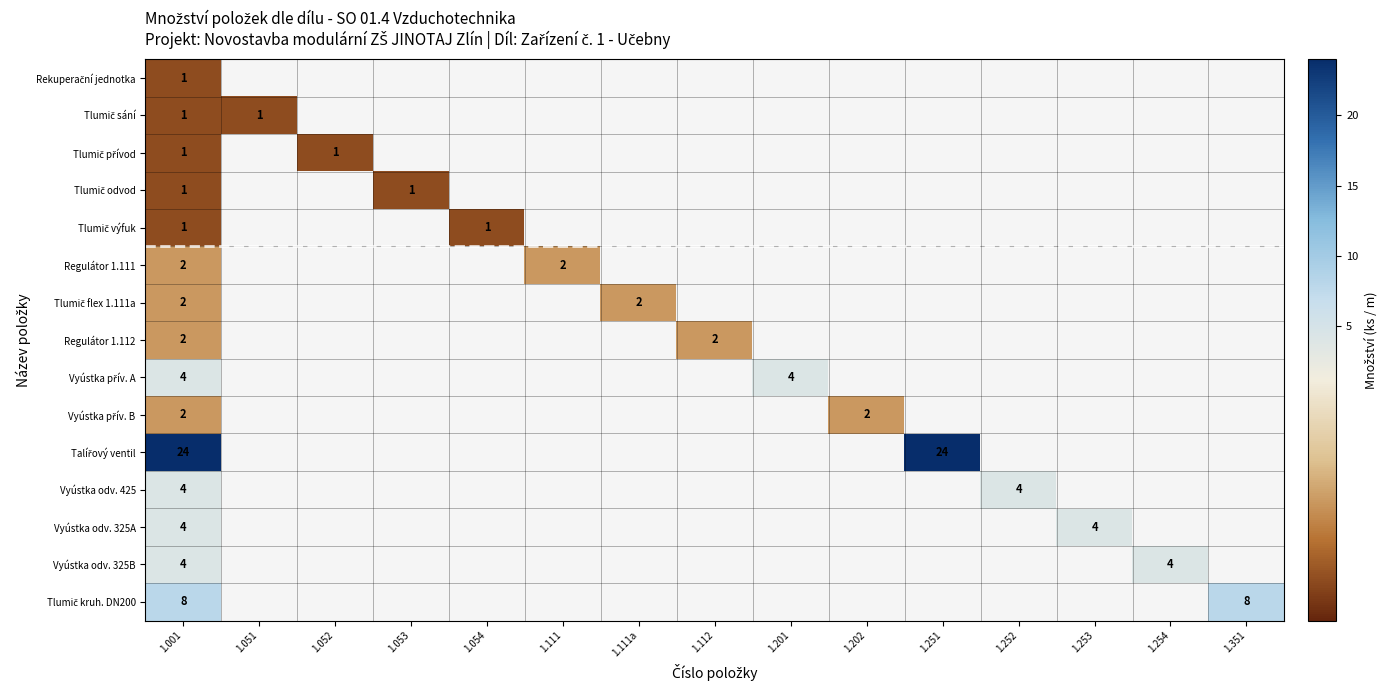

Is it true that Vyústka odv. 325A equals 4 at 1.253?

True